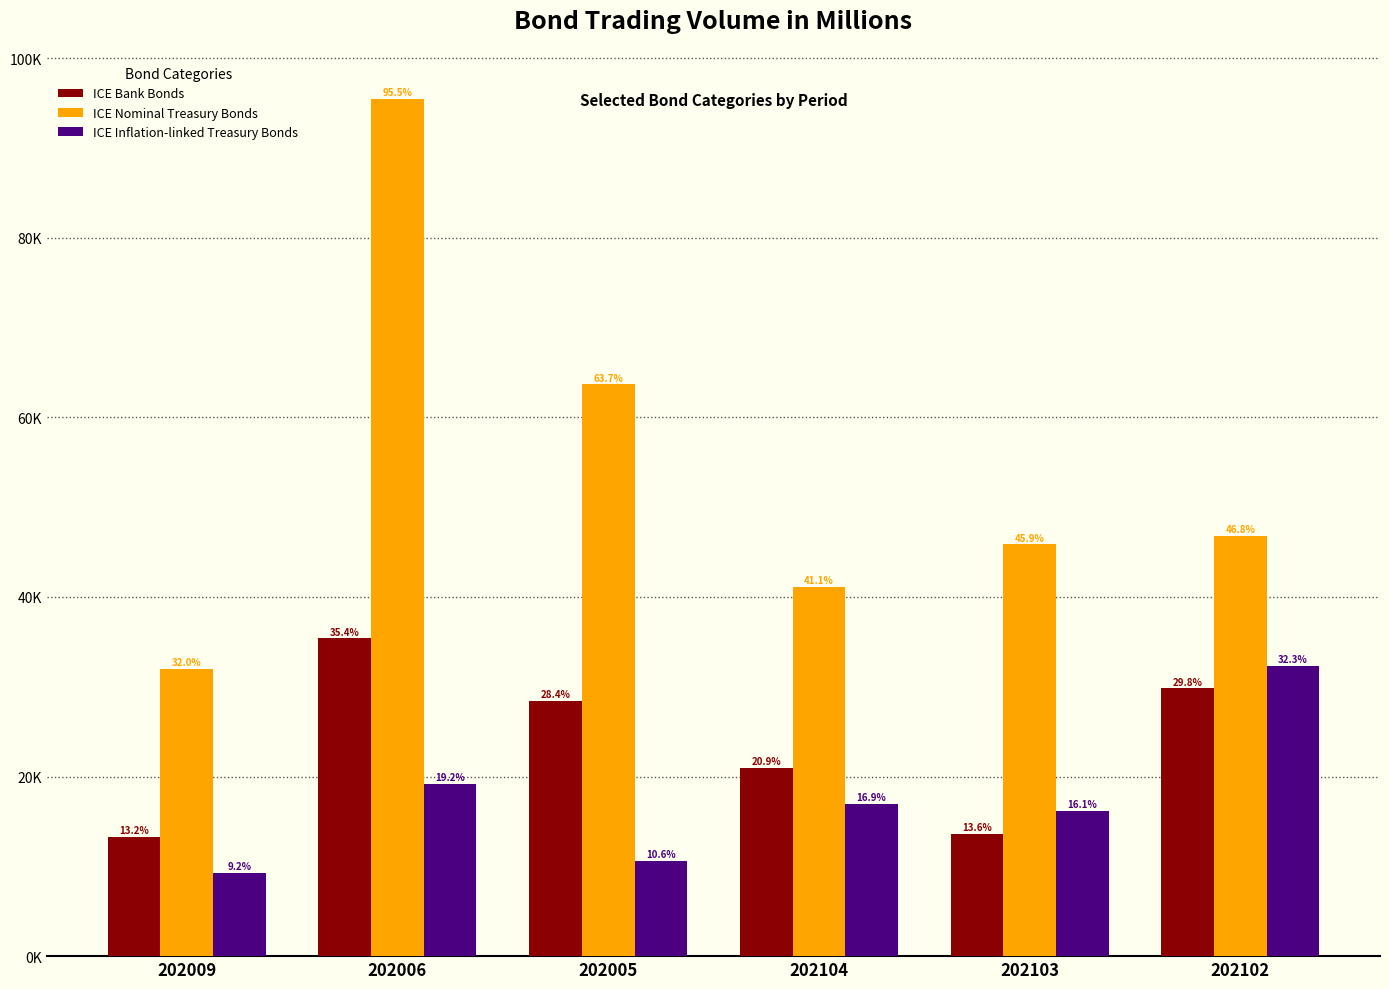

What are all the series names shown in the legend?

ICE Bank Bonds, ICE Nominal Treasury Bonds, ICE Inflation-linked Treasury Bonds